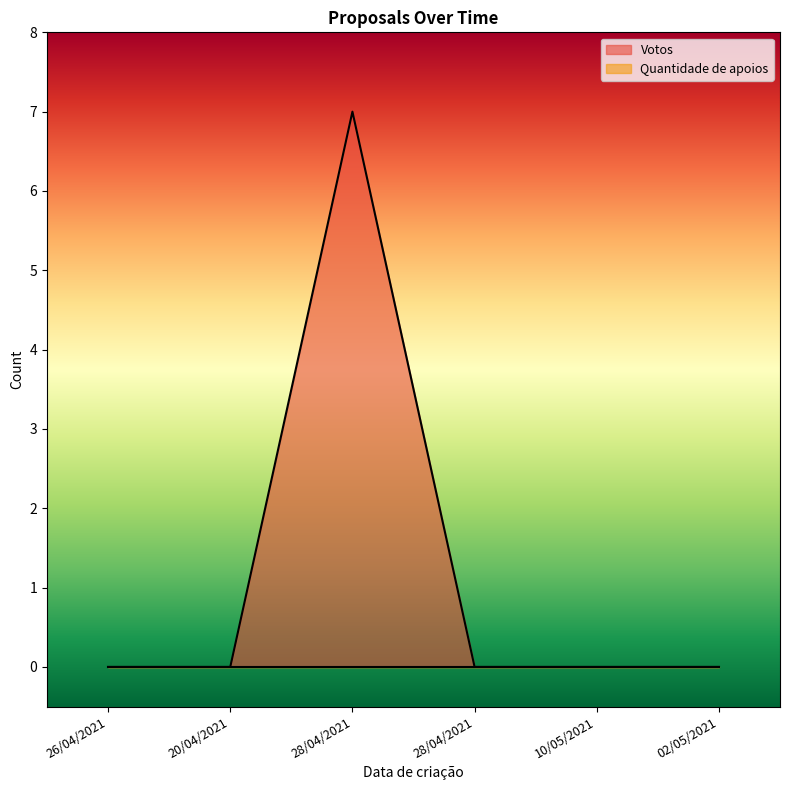

What is the difference between the maximum and minimum values?

7